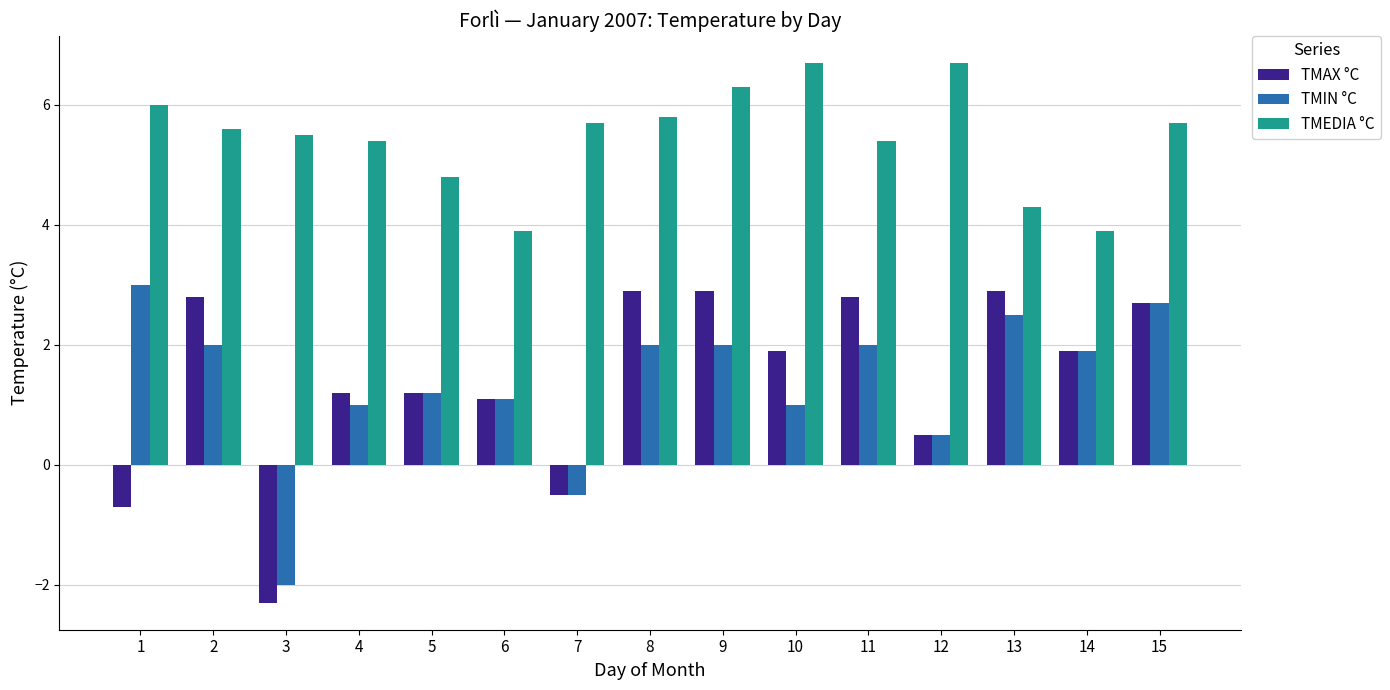

What is the average value of the TMEDIA °C series?

5.4